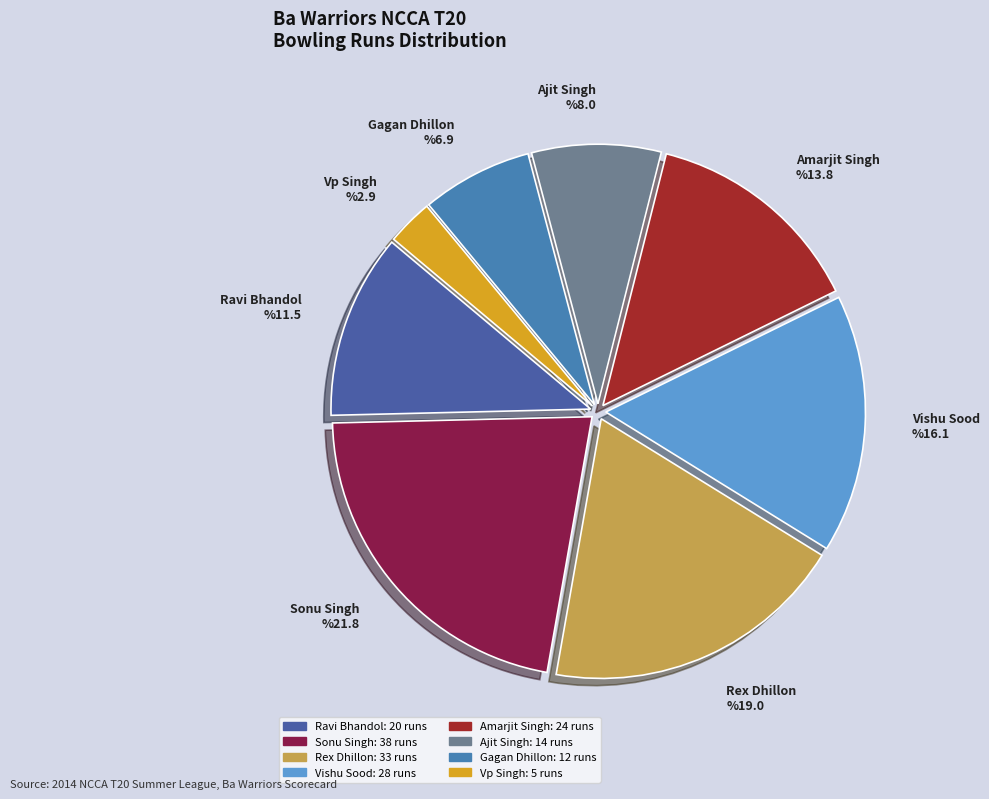

What is the smallest slice in the pie chart?

Vp Singh